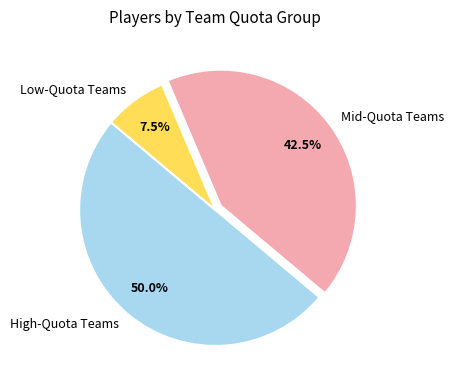

Approximately how many times larger is the value at Mid-Quota Teams compared to Low-Quota Teams?

5.7